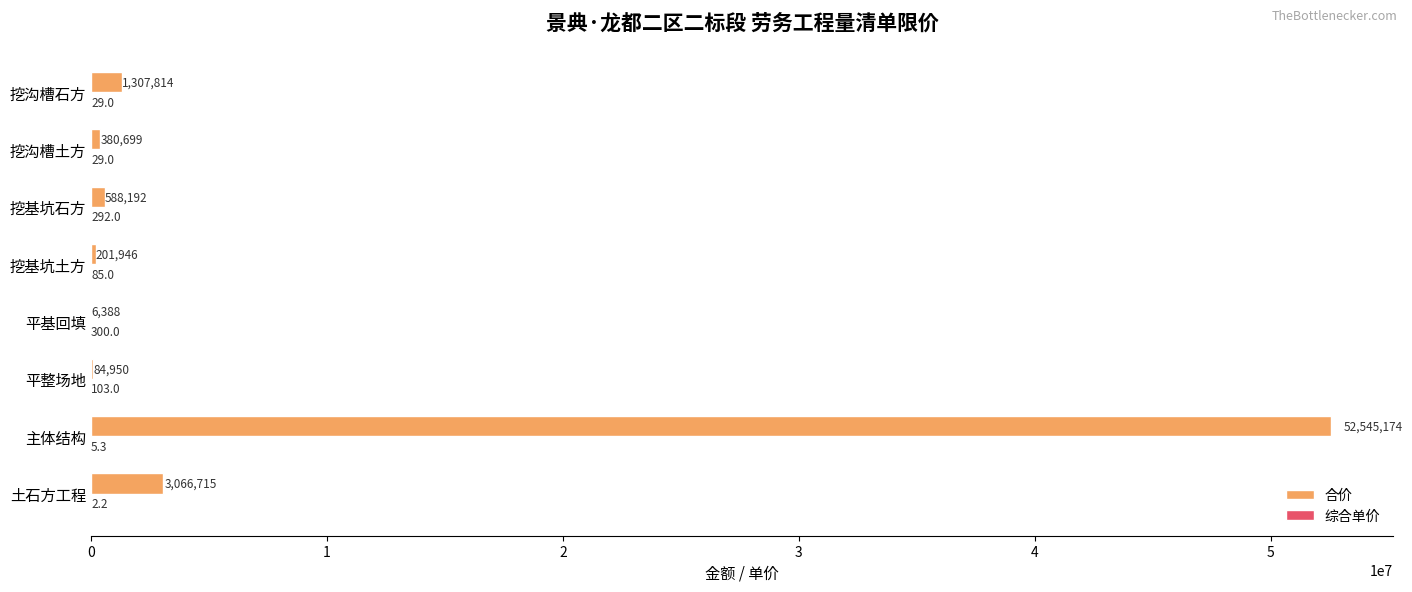

Which series has the largest total across all categories?

合价